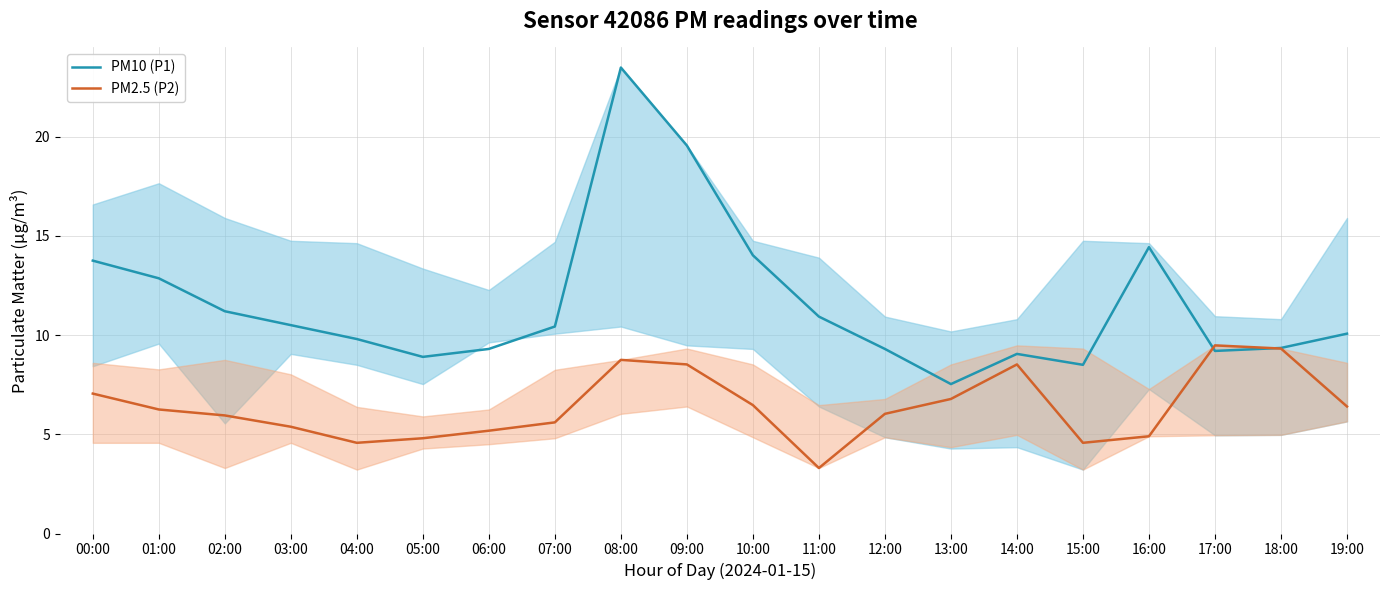

List the series in order of their overall mean, lowest first.

PM2.5 (P2), PM10 (P1)